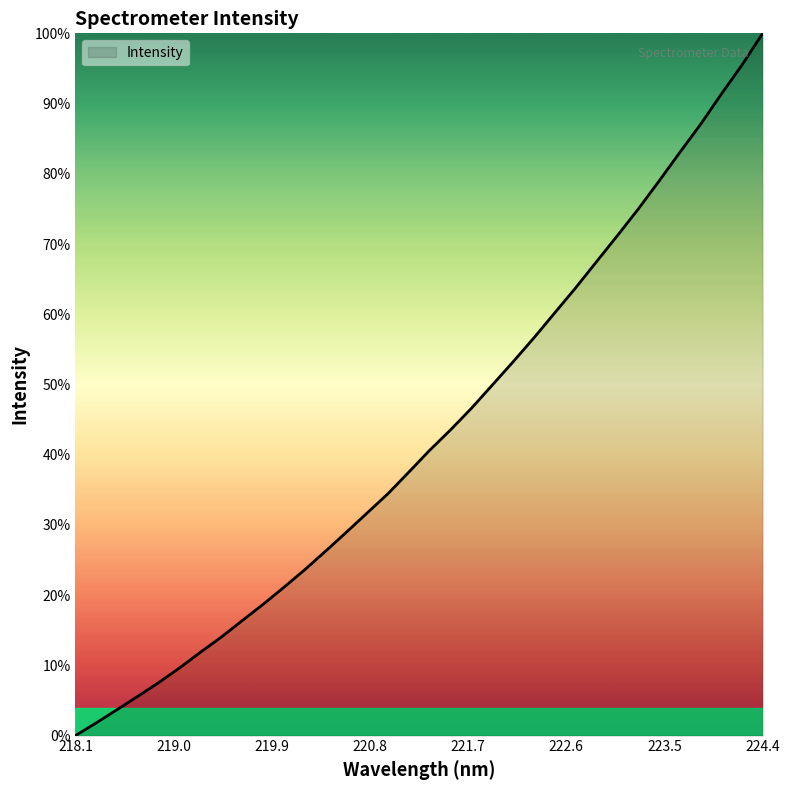

Rank the categories by value from lowest to highest.

218.0596, 218.2508, 218.442, 218.6332, 218.8244, 219.0156, 219.2067, 219.3979, 219.589, 219.7801, 219.9712, 220.1623, 220.3533, 220.5444, 220.7354, 220.9264, 221.1174, 221.3083, 221.4993, 221.6902, 221.8812, 222.0721, 222.263, 222.4538, 222.6447, 222.8355, 223.0264, 223.2172, 223.408, 223.5987, 223.7895, 223.9802, 224.1709, 224.3616